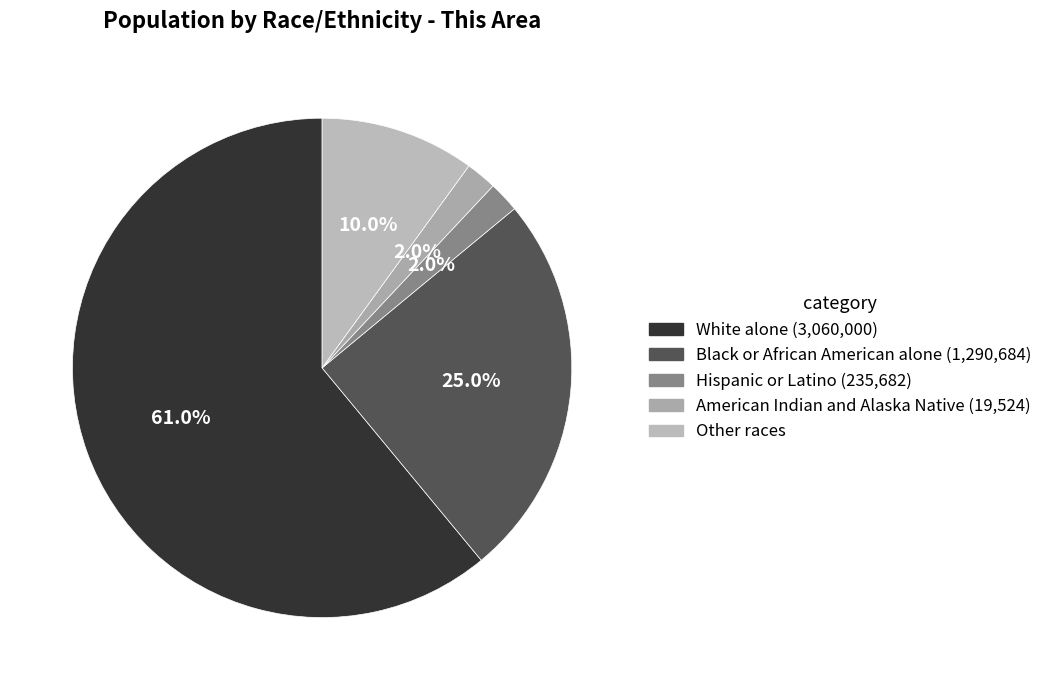

Count the number of slices in the pie.

5